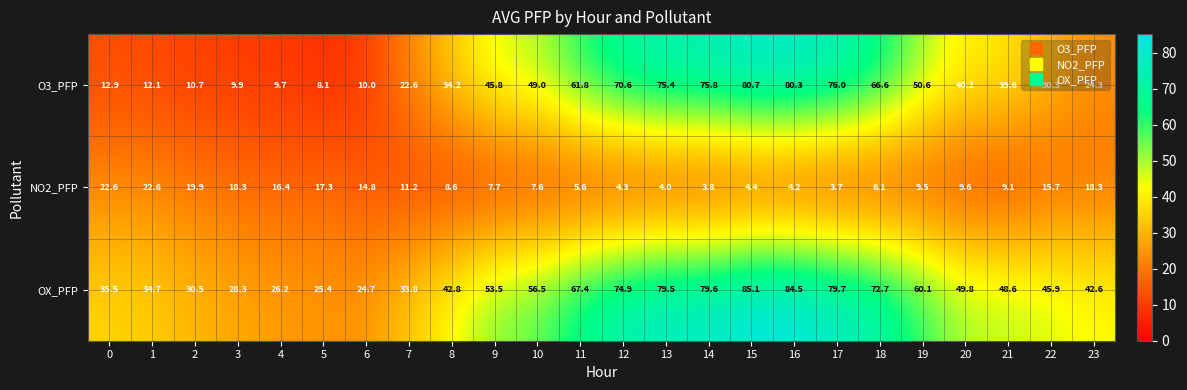

At which category is the sum across all series the highest?

15